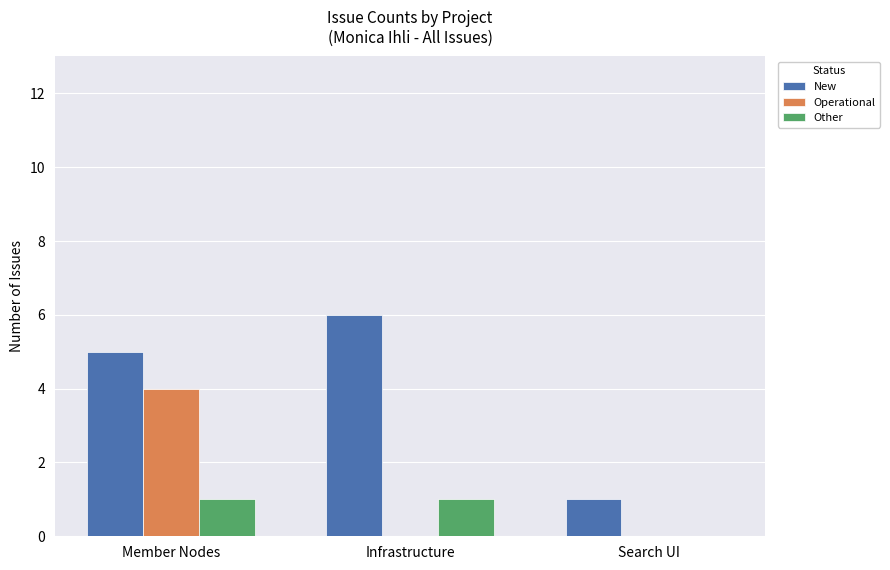

Between Infrastructure and Search UI, which series saw the biggest shift?

New